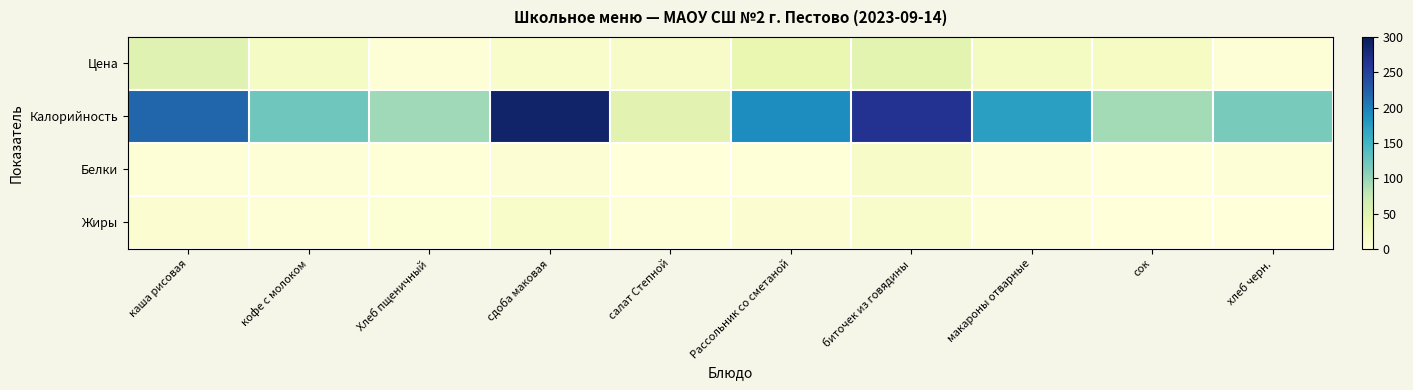

Reading left to right, transcribe all the data shown in this chart.

Цена: каша рисовая=51	кофе с молоком=19	Хлеб пщеничный=4	сдоба маковая=14	салат Степной=17	Рассольник со сметаной=41	биточек из говядины=48	макароны отварные=22	сок=20	хлеб черн.=3
Калорийность: каша рисовая=218	кофе с молоком=123	Хлеб пщеничный=95	сдоба маковая=288	салат Степной=49	Рассольник со сметаной=190	биточек из говядины=264	макароны отварные=173	сок=93	хлеб черн.=117
Белки: каша рисовая=3	кофе с молоком=4	Хлеб пщеничный=2	сдоба маковая=7	салат Степной=1	Рассольник со сметаной=2	биточек из говядины=17	макароны отварные=4	сок=0	хлеб черн.=3
Жиры: каша рисовая=8	кофе с молоком=4	Хлеб пщеничный=5	сдоба маковая=15	салат Степной=3	Рассольник со сметаной=8	биточек из говядины=14	макароны отварные=4	сок=0	хлеб черн.=1